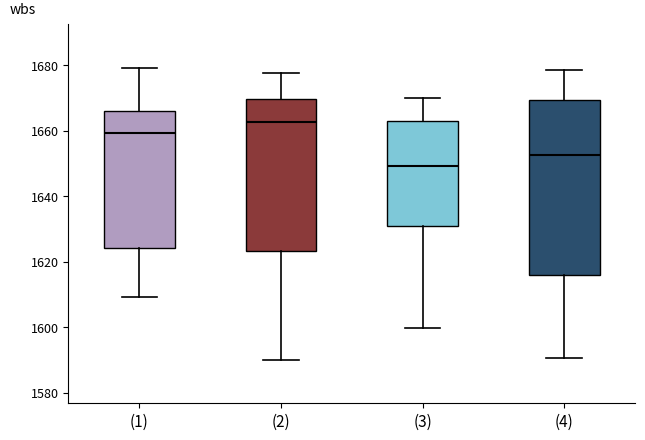

Which box has the lowest median line?

(3)